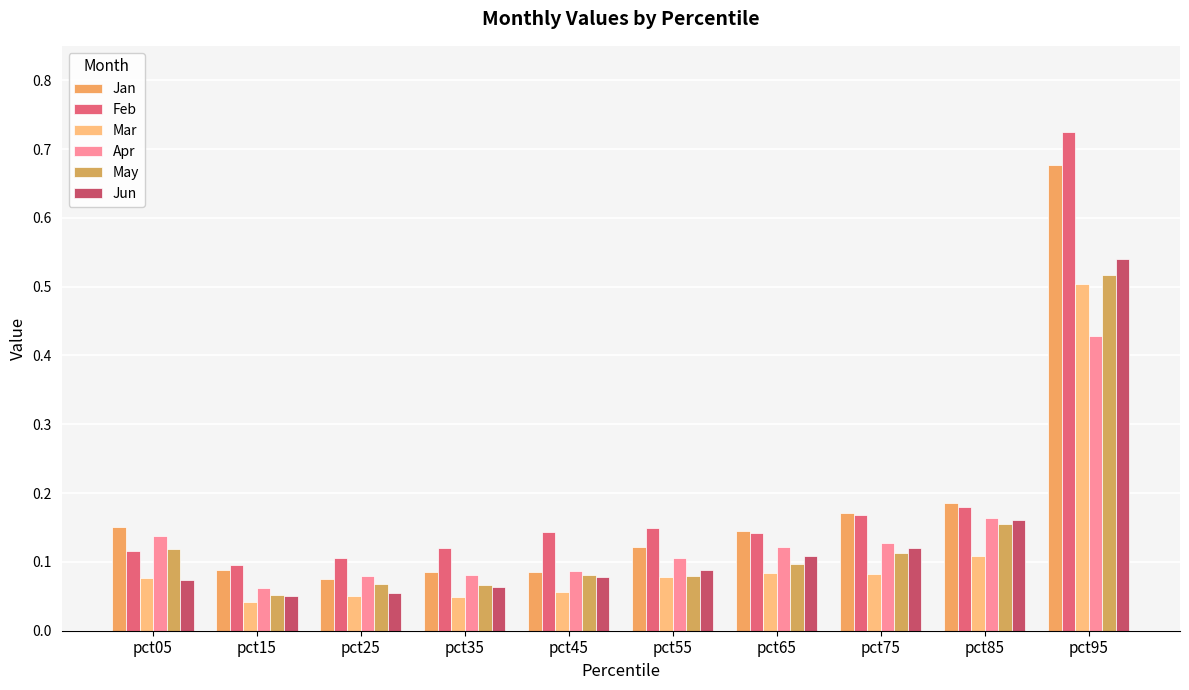

How many bars are there in total?

60